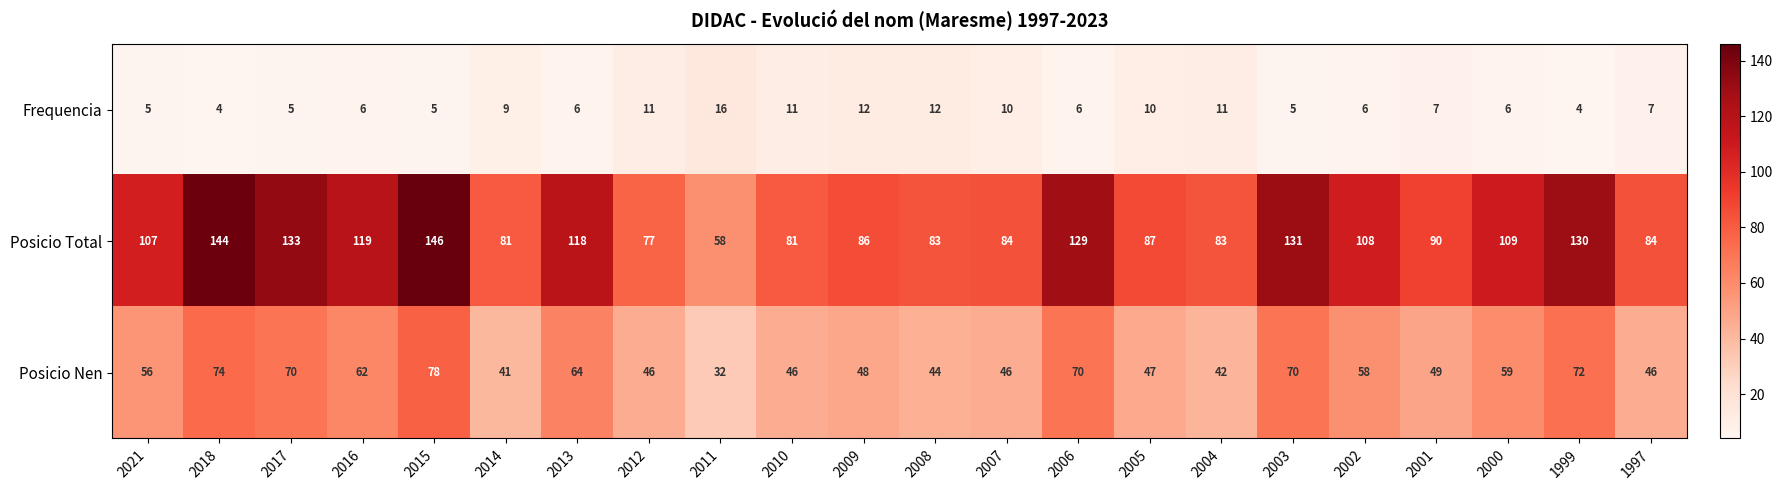

What is the maximum value shown in the chart?

146